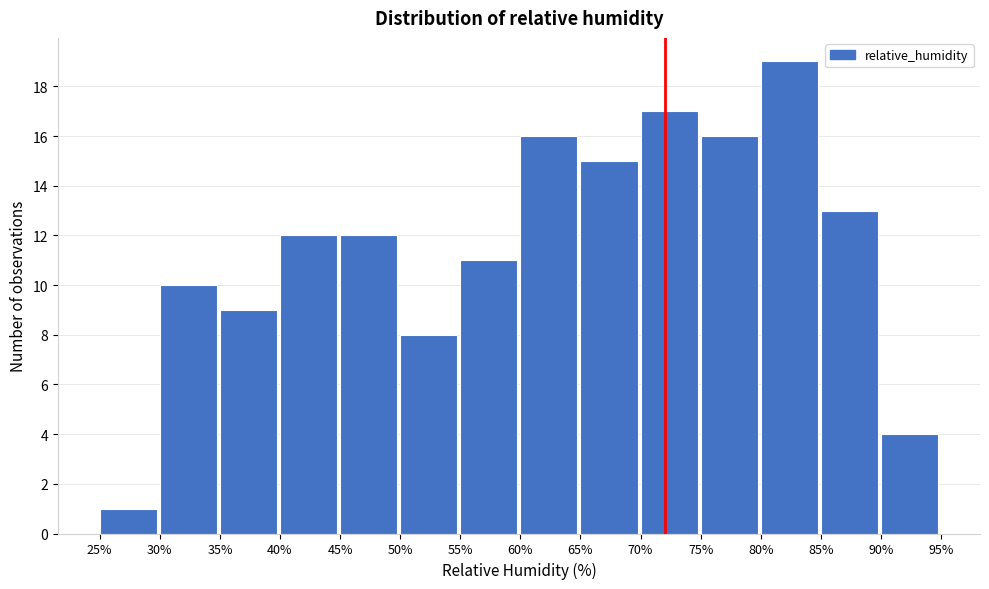

What is the height of the bar covering 45% to 50% on the x-axis? The values are not printed on the chart, so give them approximately, as read against the axis.

12